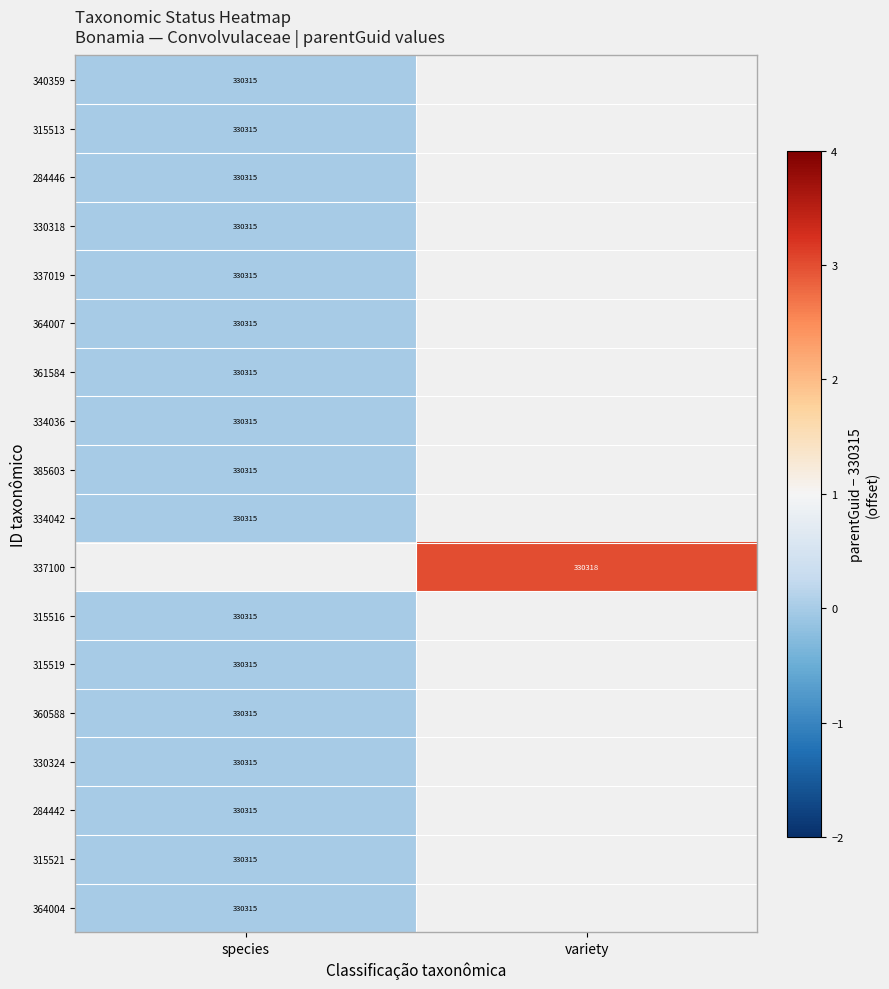

True or false: 360588 has a value of 159927 at species.

False